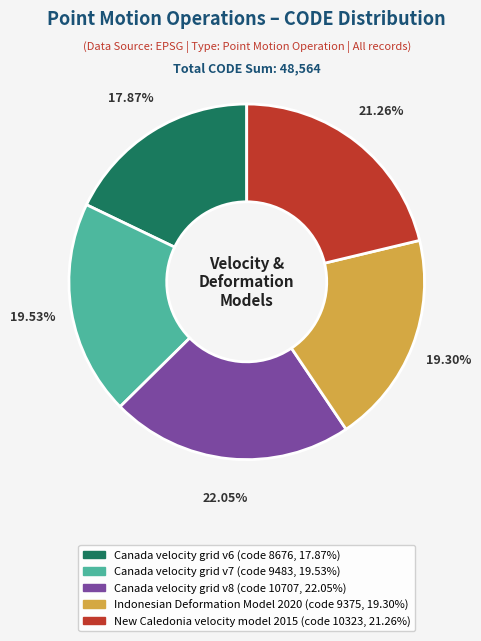

Between Canada velocity grid v7 and Canada velocity grid v6, which is larger?

Canada velocity grid v7